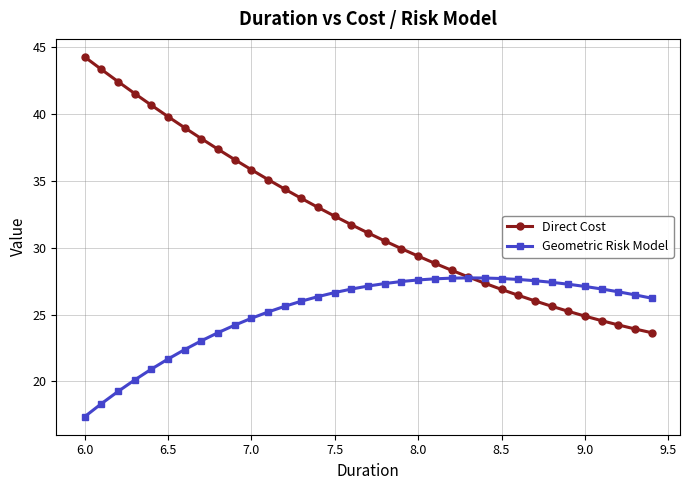

What are all the series names shown in the legend?

Direct Cost, Geometric Risk Model